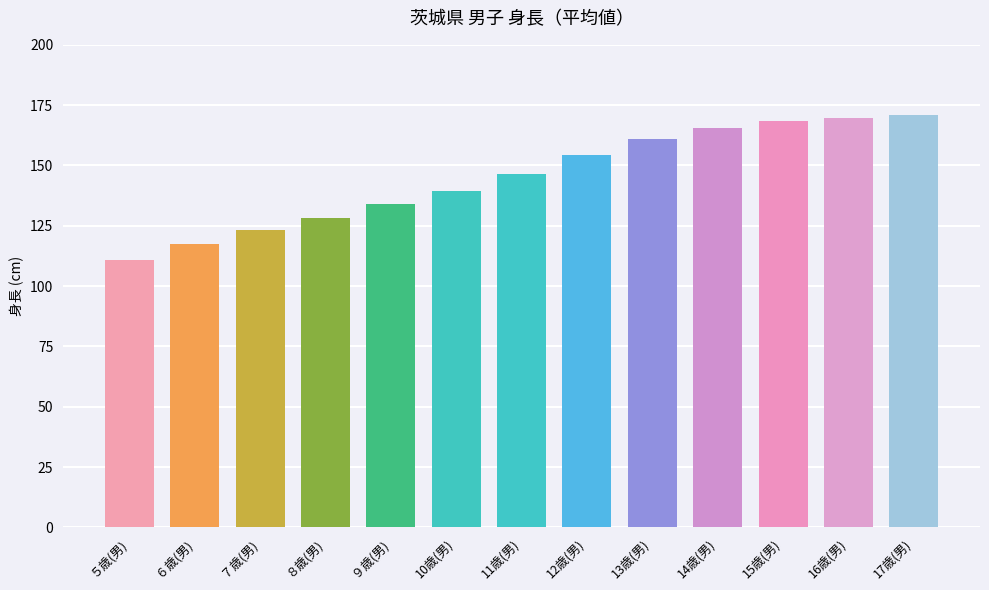

What is the difference between the maximum and minimum values?

60.1